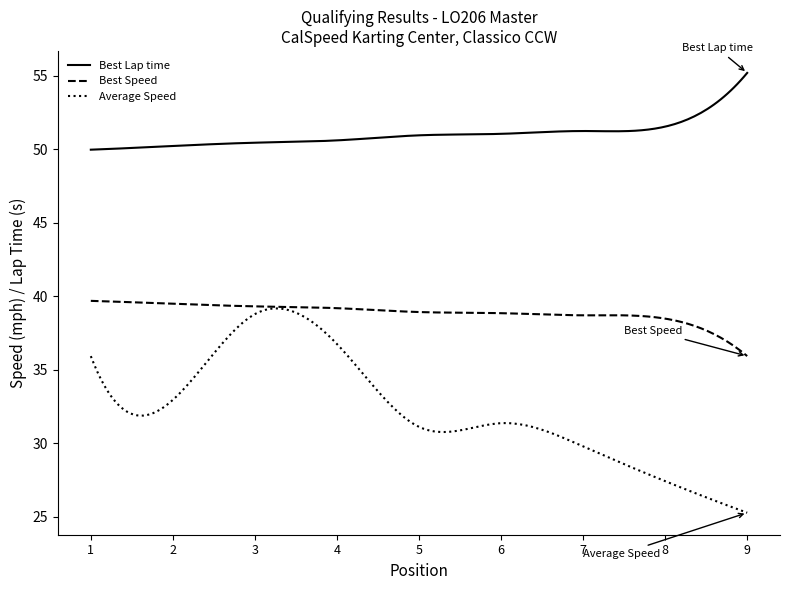

What is the minimum value for Average Speed?

25.3